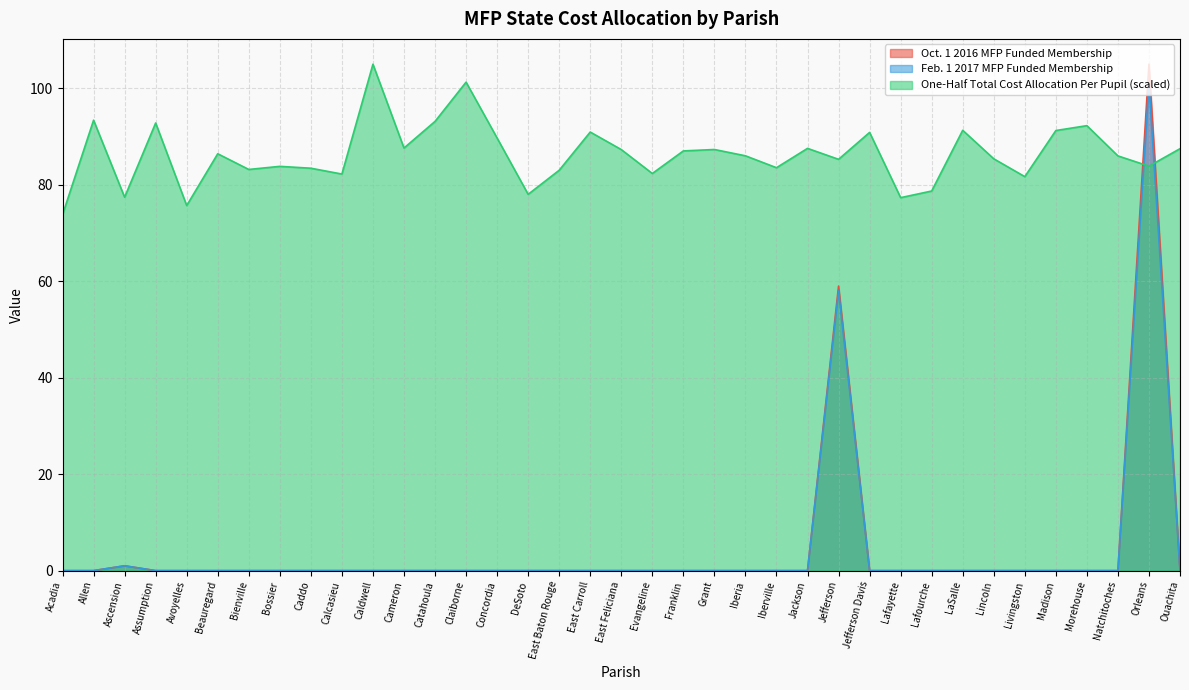

The value of One-Half Total Cost Allocation Per Pupil at Grant is 154.8. True or false?

False